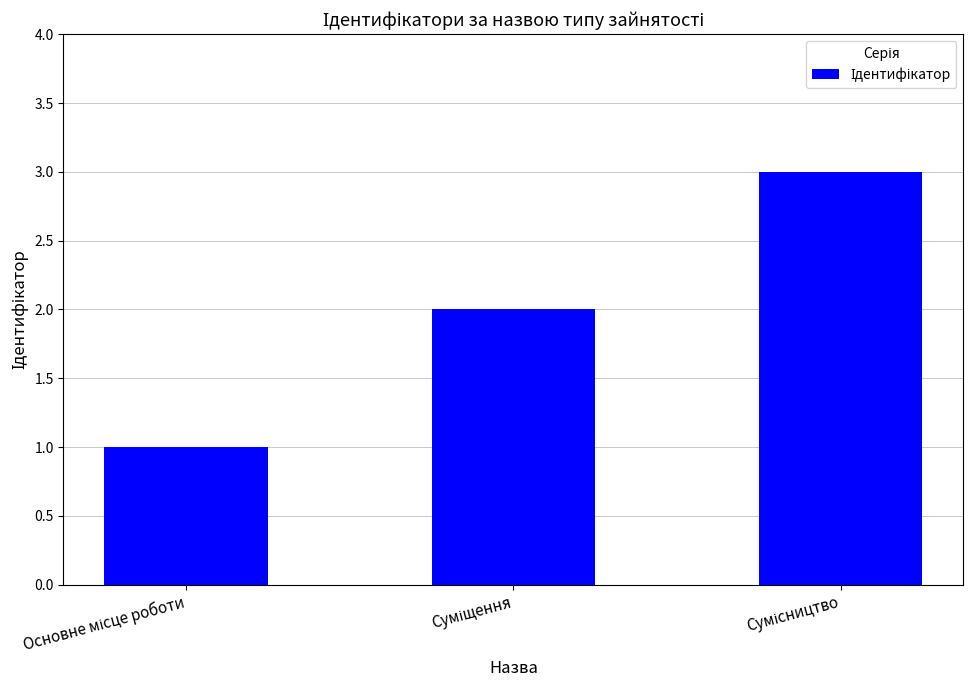

What is the maximum value shown in the chart?

3